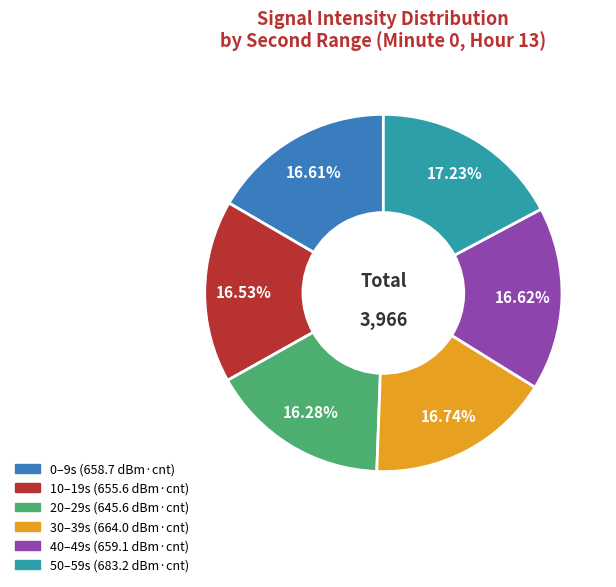

Does any single category account for the majority?

No